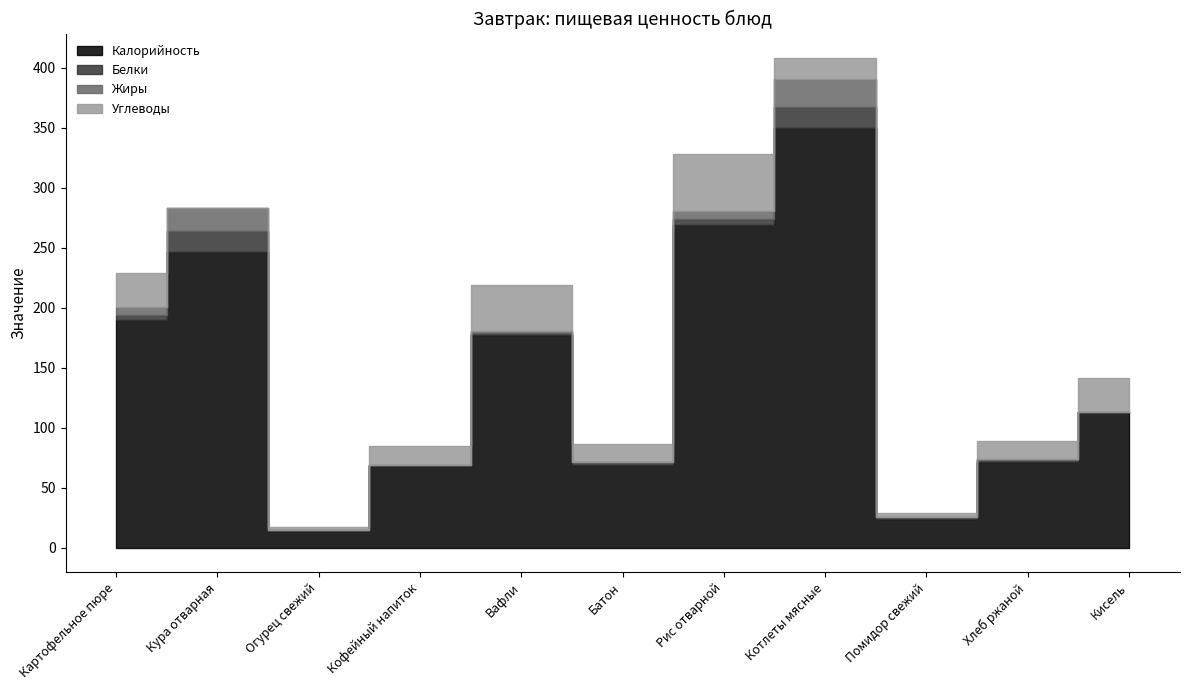

True or false: Углеводы and Калорийность intersect in this chart.

False